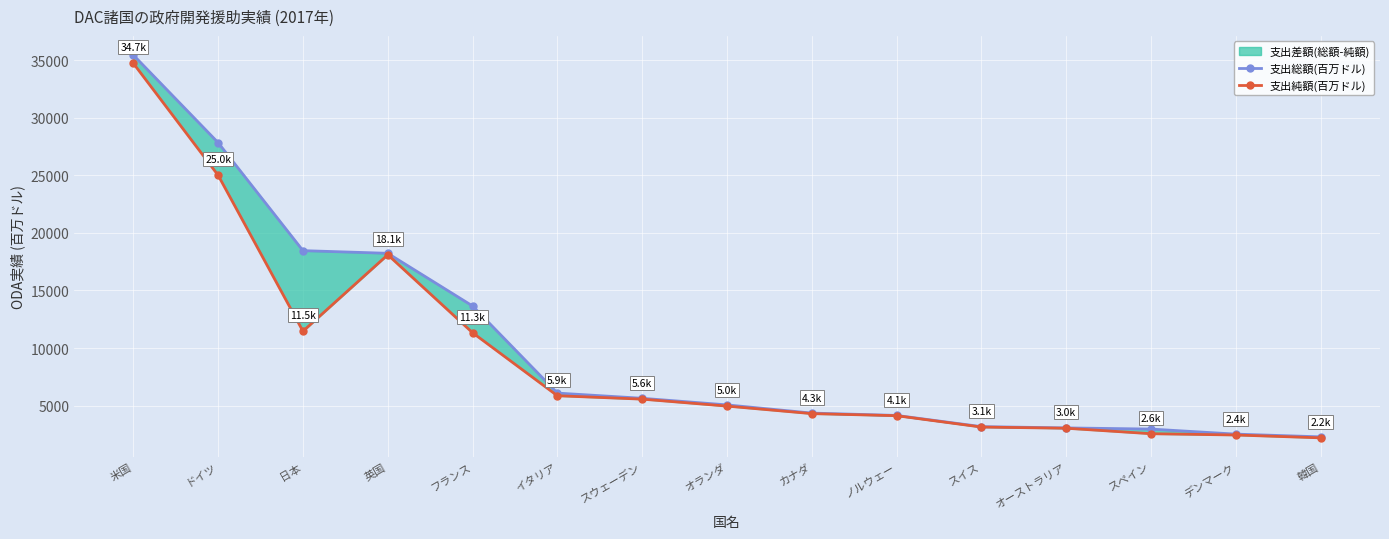

How many values in the 支出純額(百万ドル) series are below 4958?

7